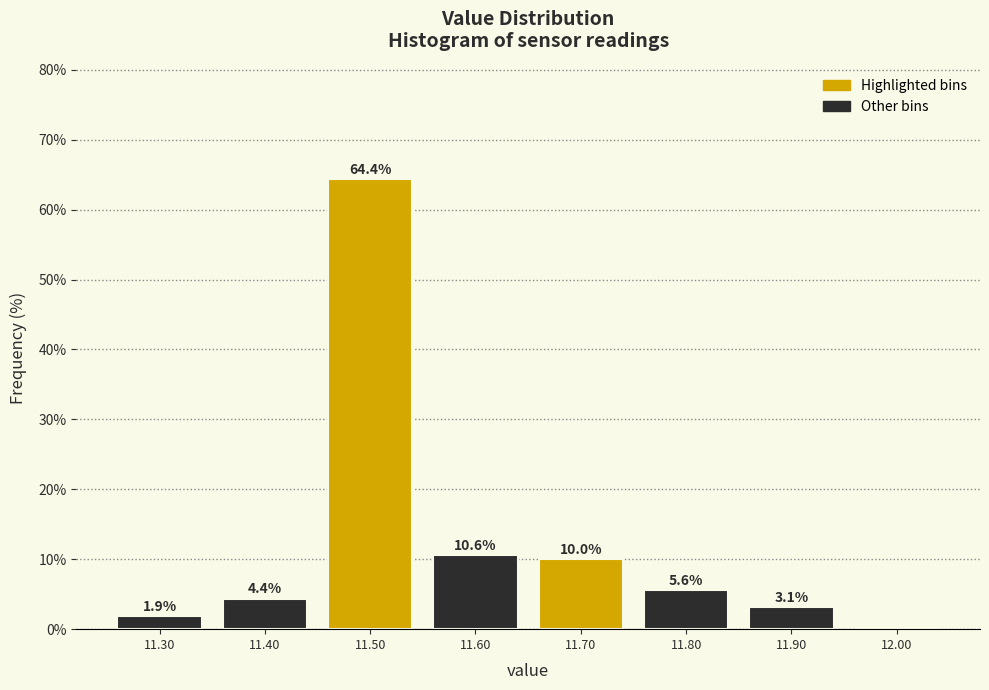

Over which range of the x-axis is the bar tallest?

11.45 to 11.55